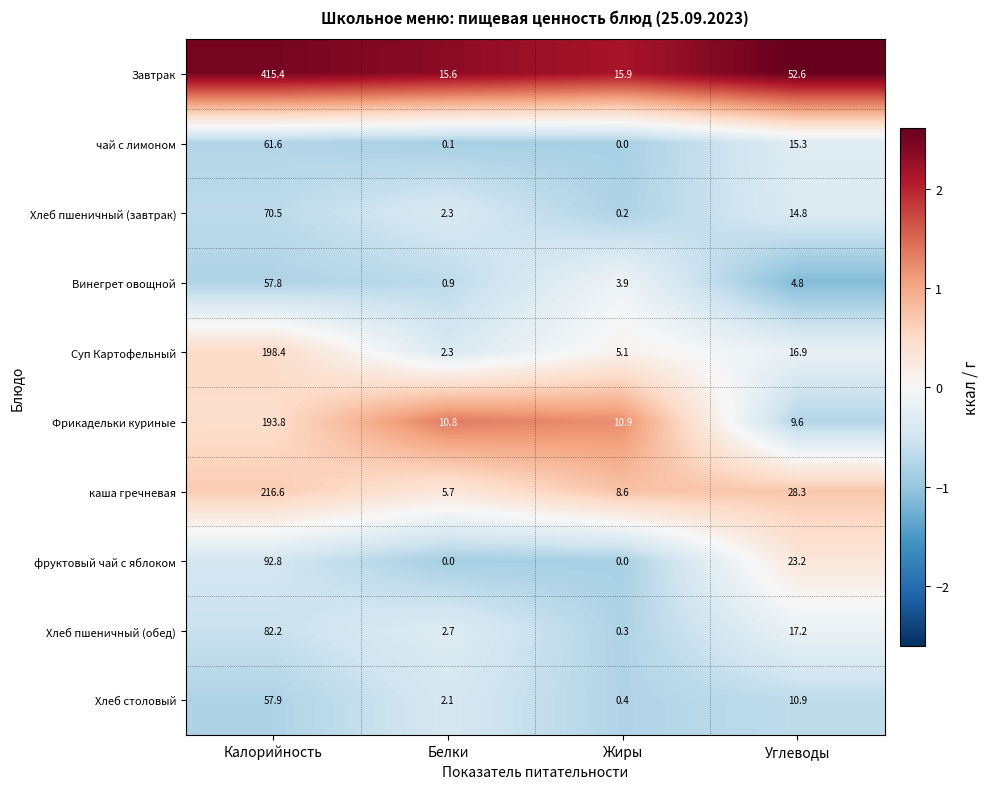

At which label is Суп Картофельный closest to 100?

Углеводы